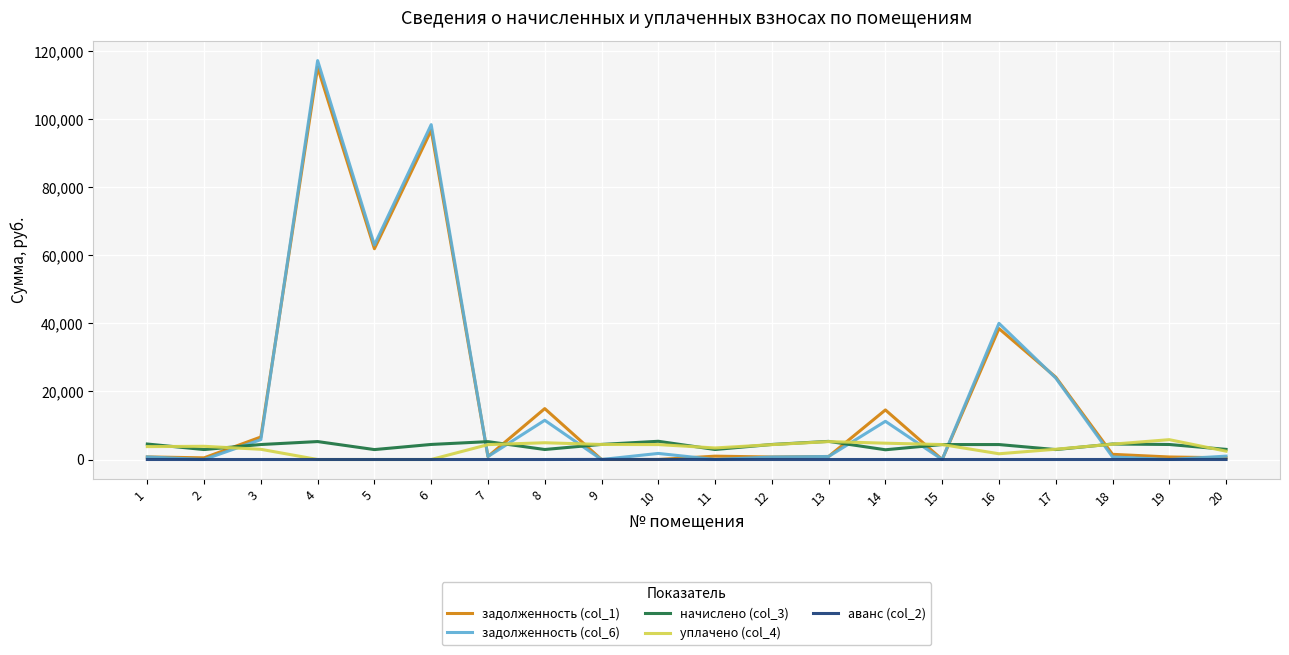

True or false: аванс (col_2) and начислено (col_3) intersect in this chart.

False